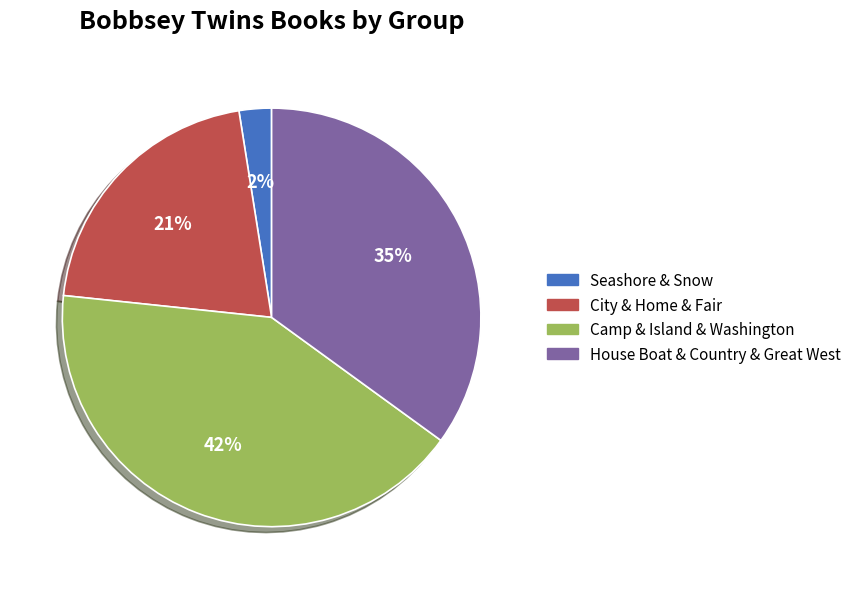

Is there a majority slice in this chart?

No